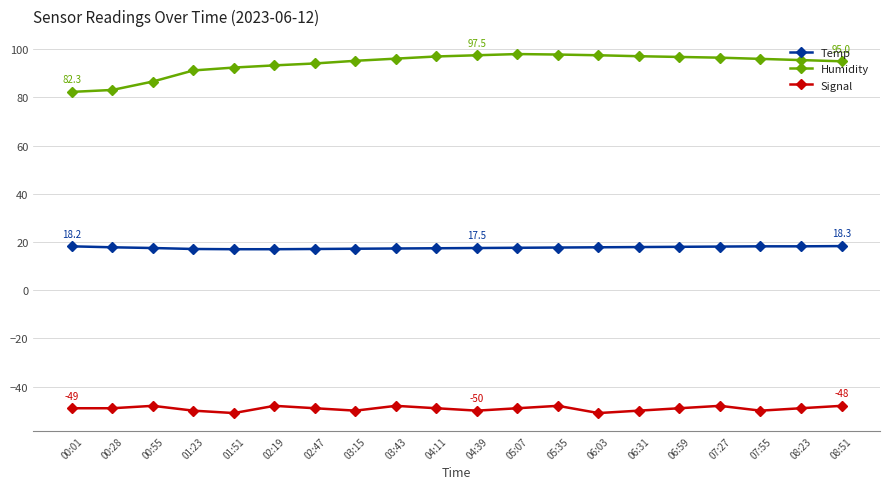

At how many categories does at least one series exceed 65?

20